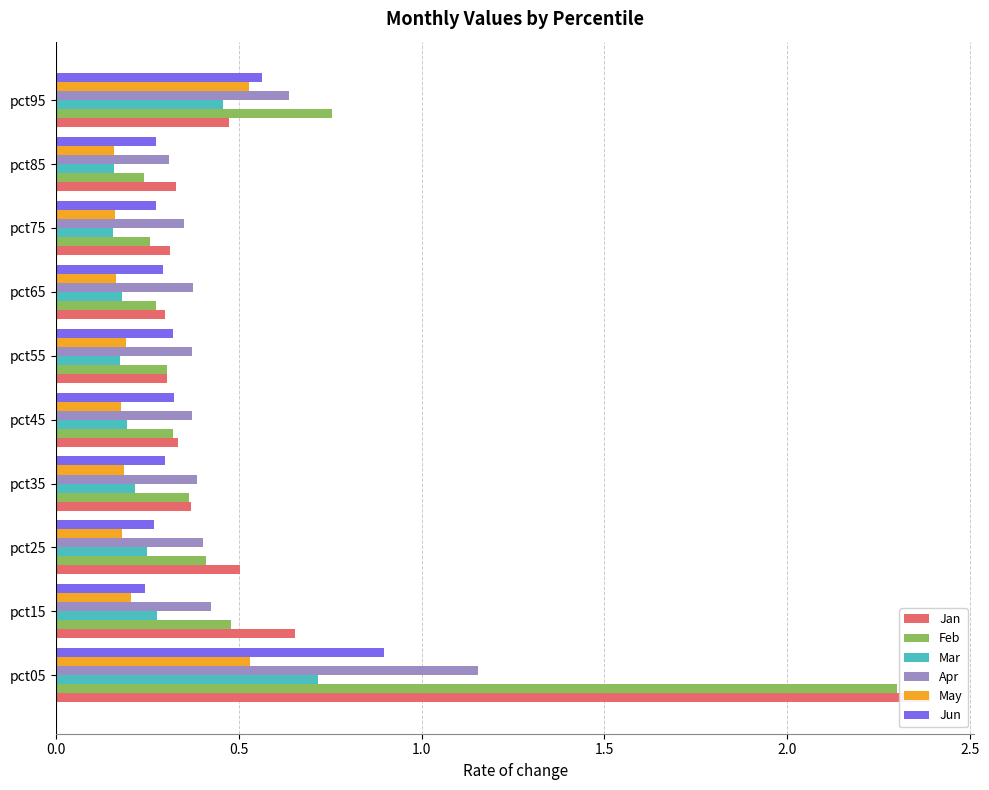

Between pct35 and pct95, which series saw the biggest shift?

Feb